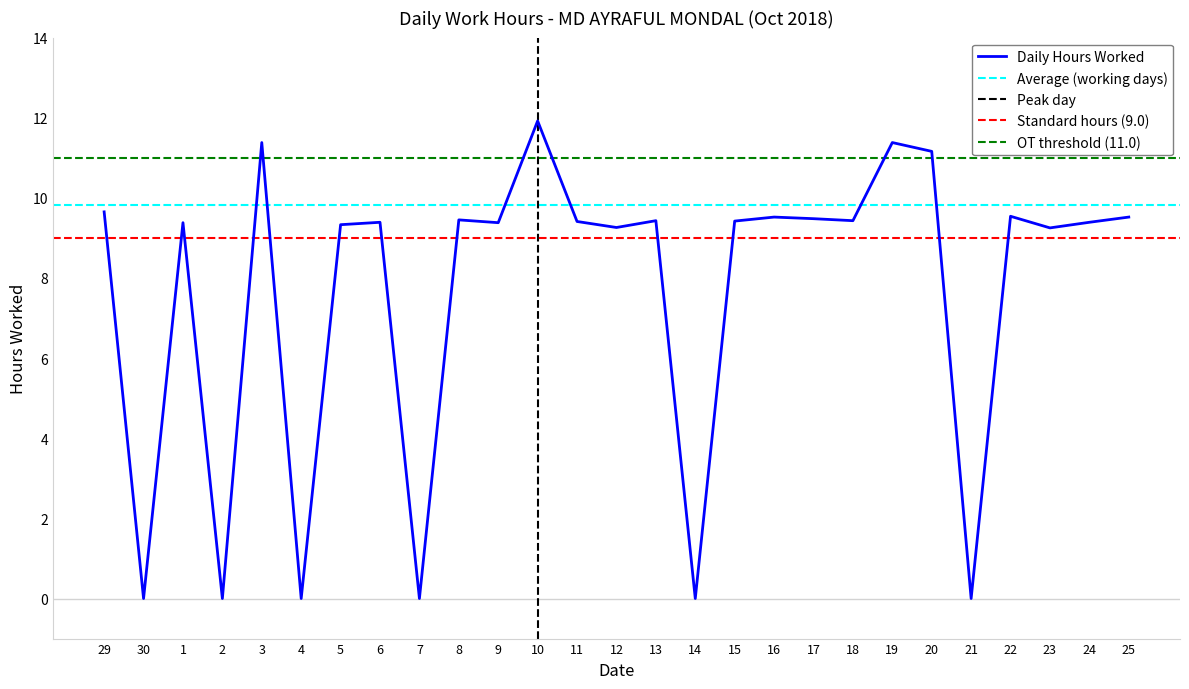

Which category has the lowest value across all series?

30